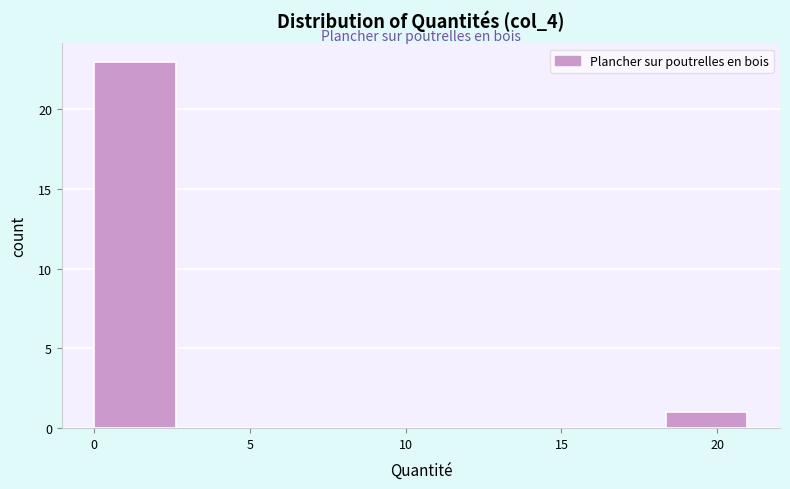

What is the height of the bar covering 18.5 to 21.0 on the x-axis? Neither the bar edges nor the heights are printed on the chart, so give them approximately, as read against the axes.

1